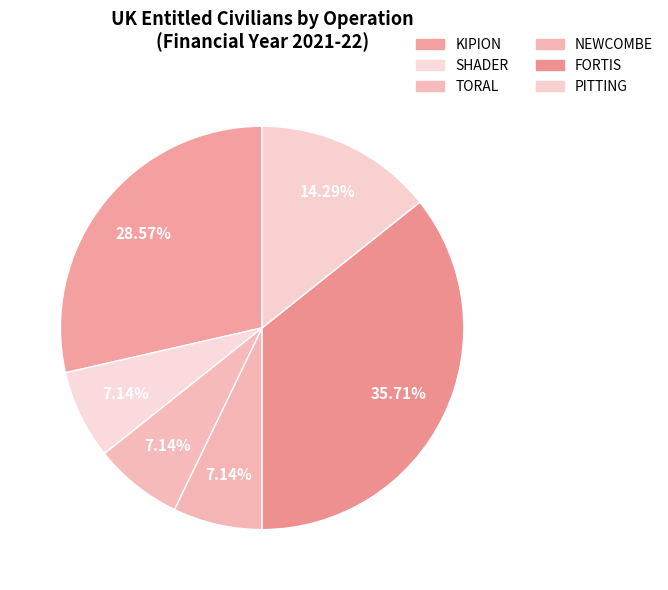

To the nearest percent, what is the average slice percentage?

17%